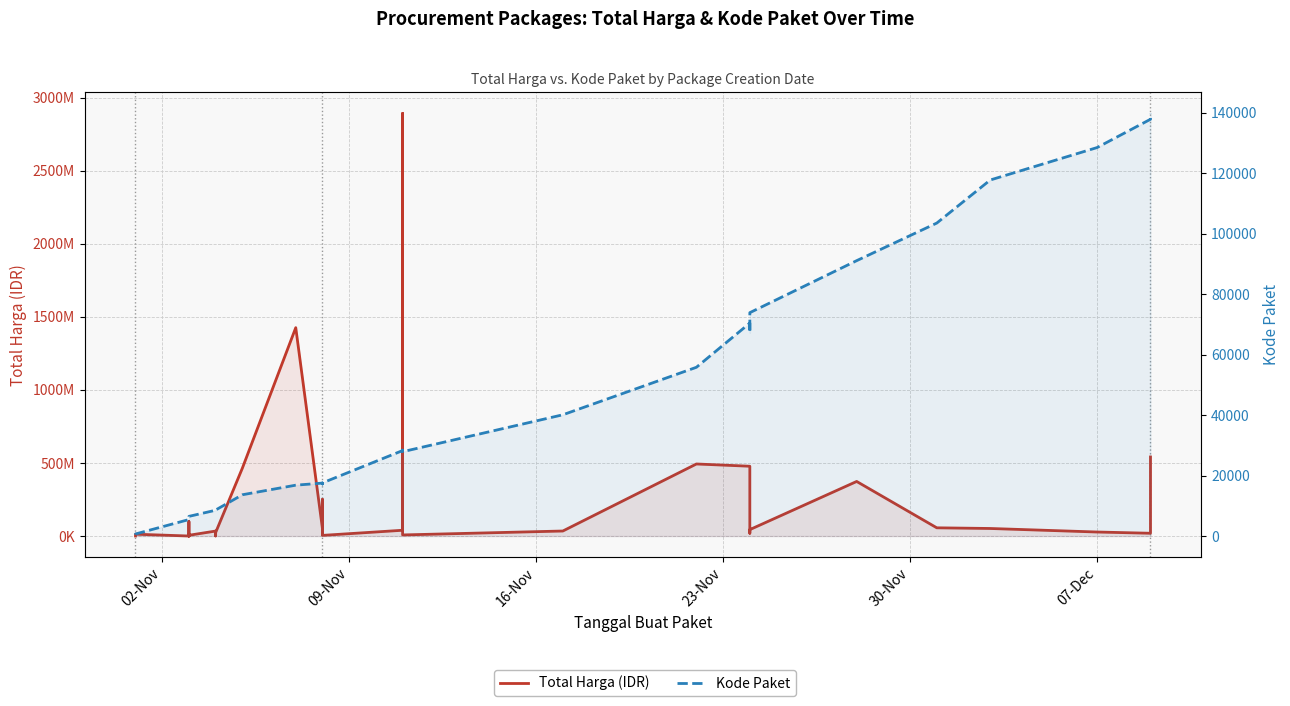

Which category has the lowest value in the Kode Paket series?

02-Nov